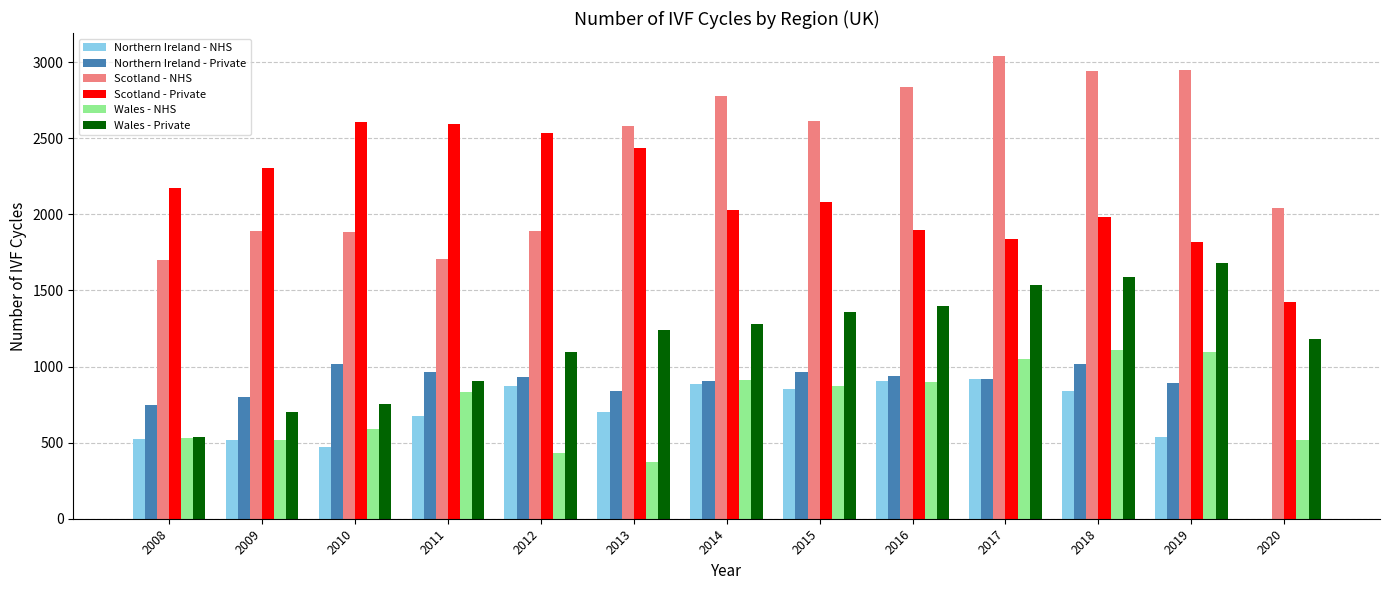

What is the total value across all series at 2018?

9478.0